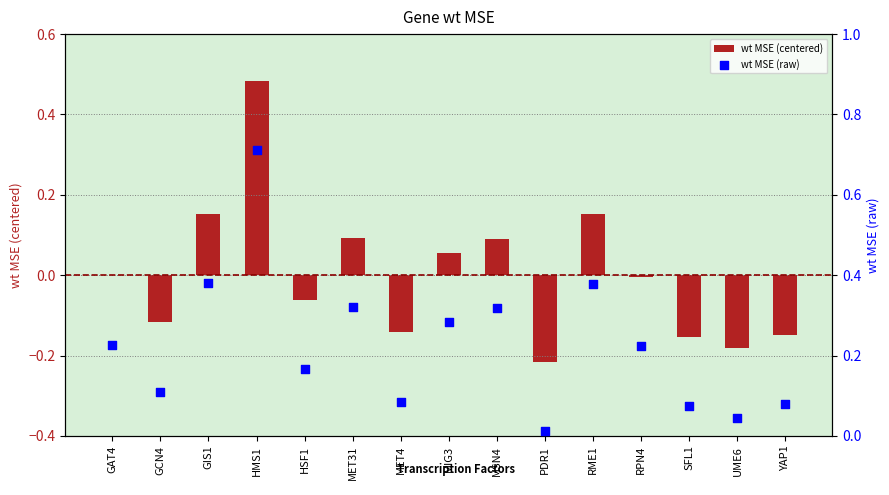

At how many categories does at least one series exceed 0?

15